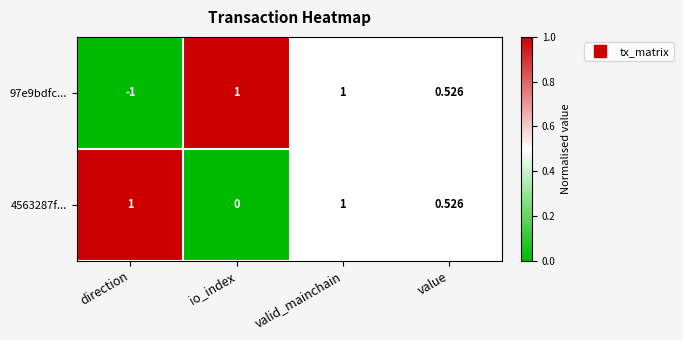

At which label does 4563287f... reach its minimum?

io_index